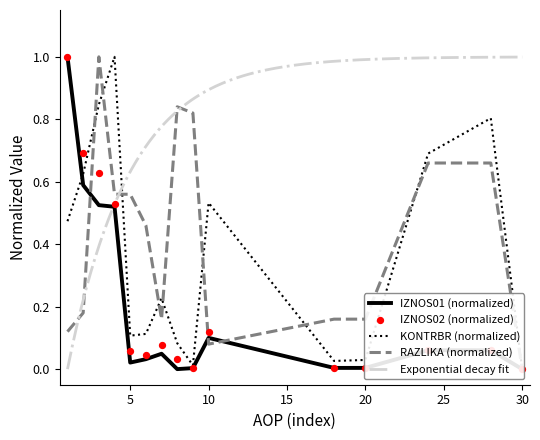

Which series reaches the maximum Y coordinate?

IZNOS01